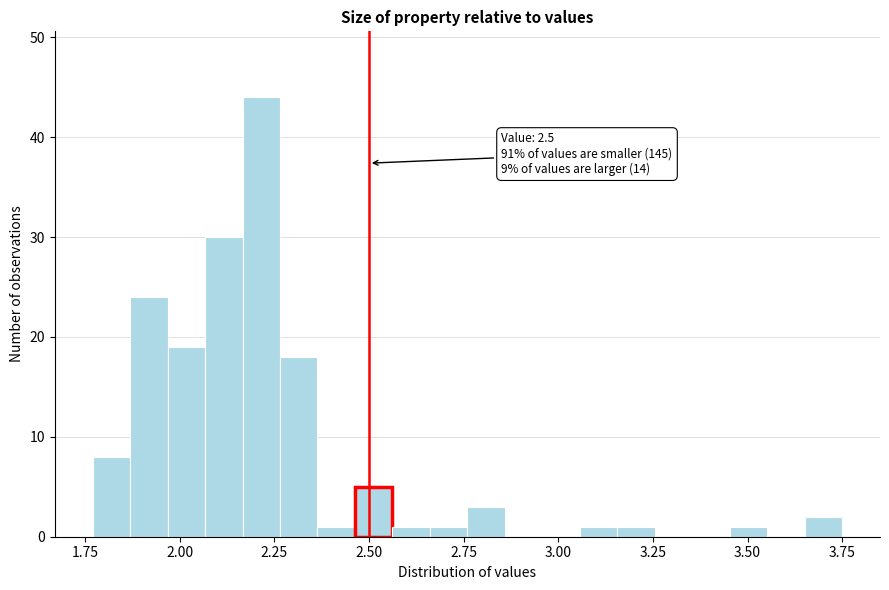

Around what value on the x-axis is the tallest bar? Give the approximate position of its centre, as read against the axis.

2.20